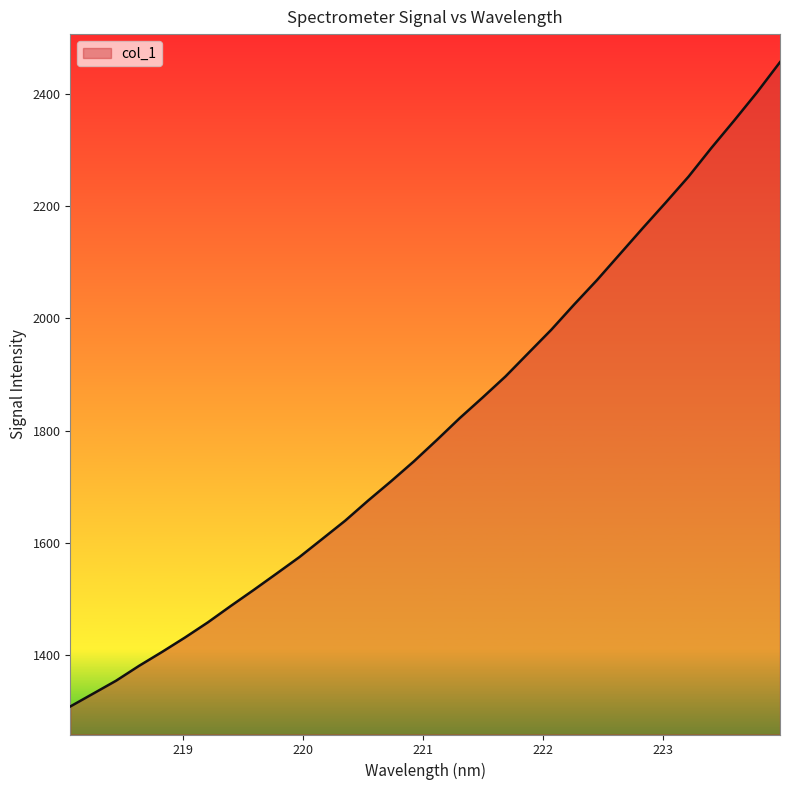

What is the smallest value displayed?

1307.7